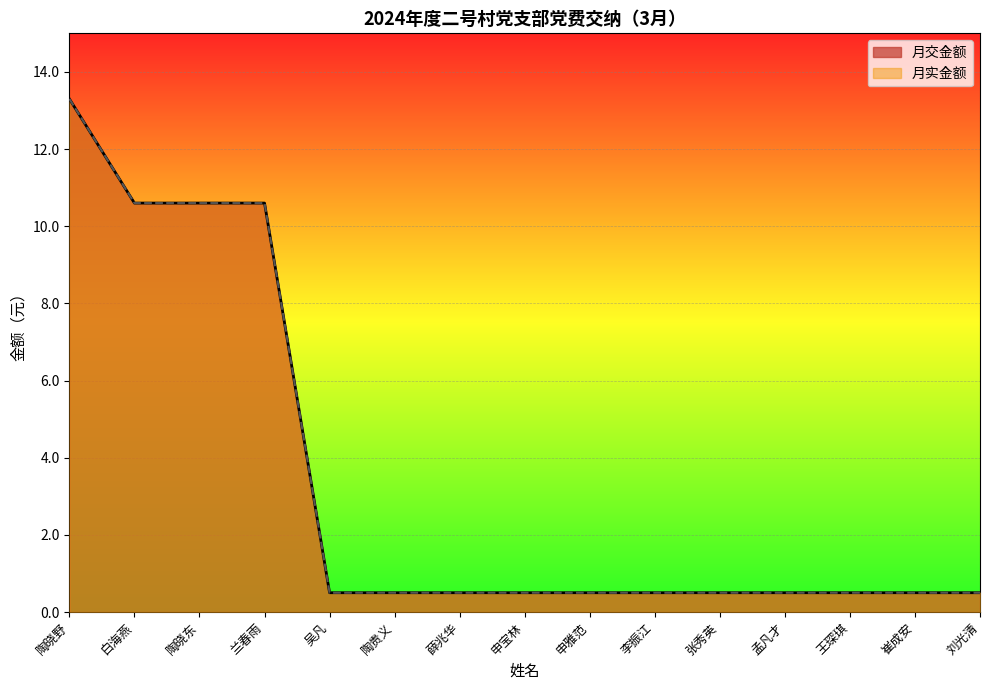

What is the greatest value displayed?

13.3